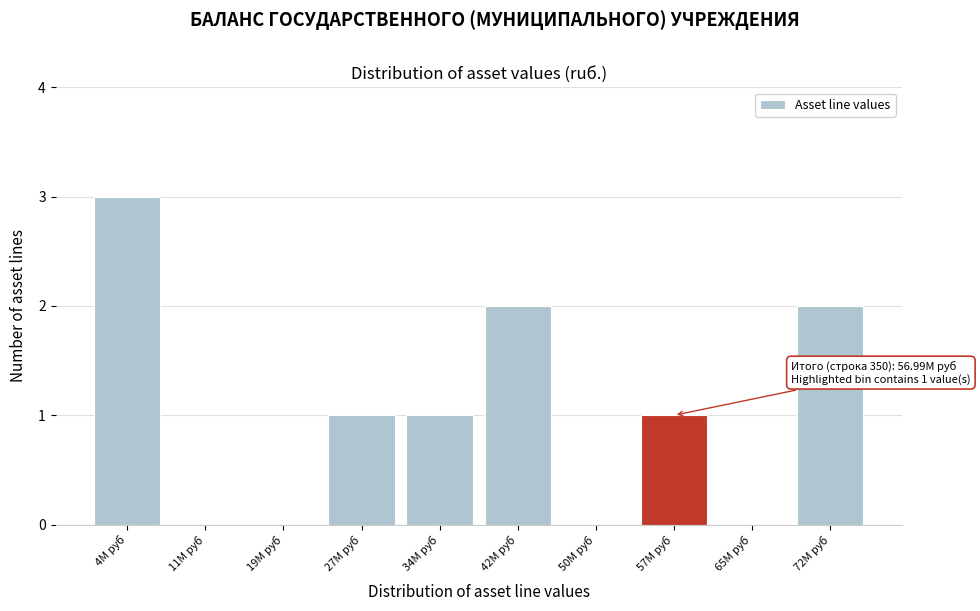

Reading left to right, list all the values displayed in this chart.

4M руб=3	11M руб=0	19M руб=0	27M руб=1	34M руб=1	42M руб=2	50M руб=0	57M руб=1	65M руб=0	72M руб=2